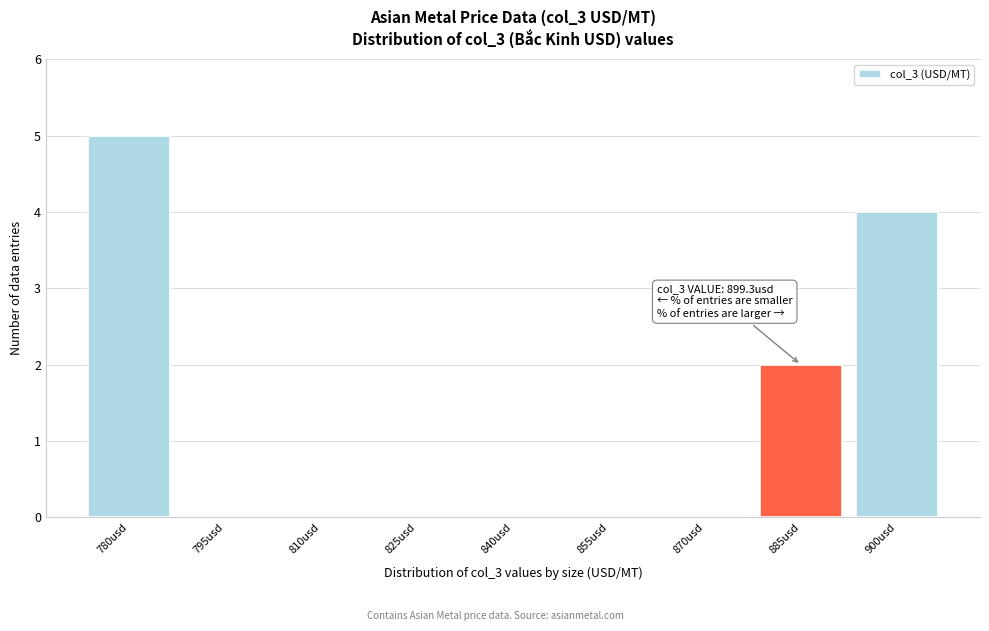

Reading right to left, extract all data points from this chart.

900usd=4	885usd=2	870usd=0	855usd=0	840usd=0	825usd=0	810usd=0	795usd=0	780usd=5